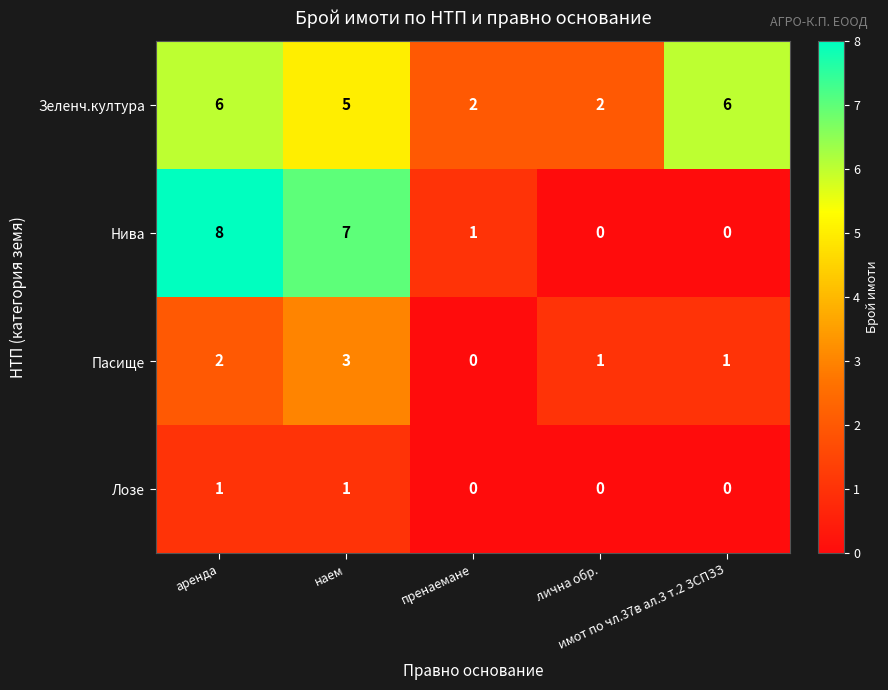

Rank the series by their average value, from highest to lowest.

Зеленч.култура, Нива, Пасище, Лозе